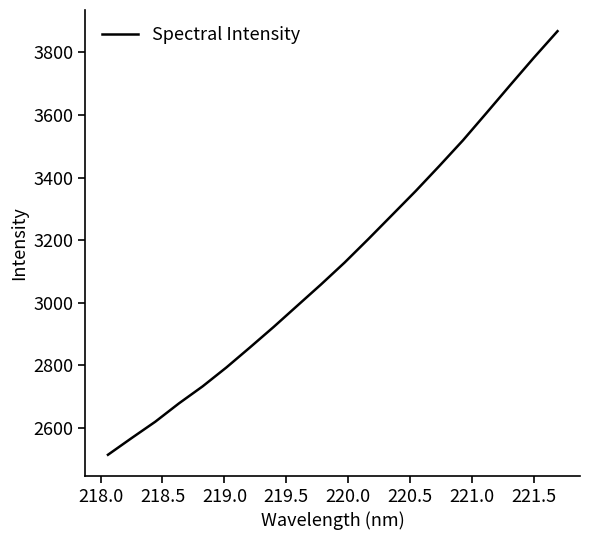

How many values are below 3128?

10